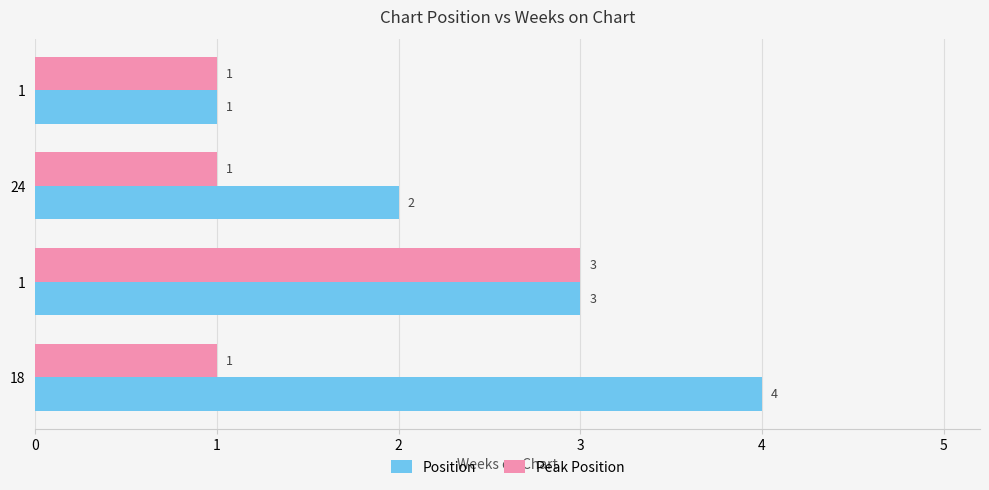

What are all the series names shown in the legend?

Position, Peak Position